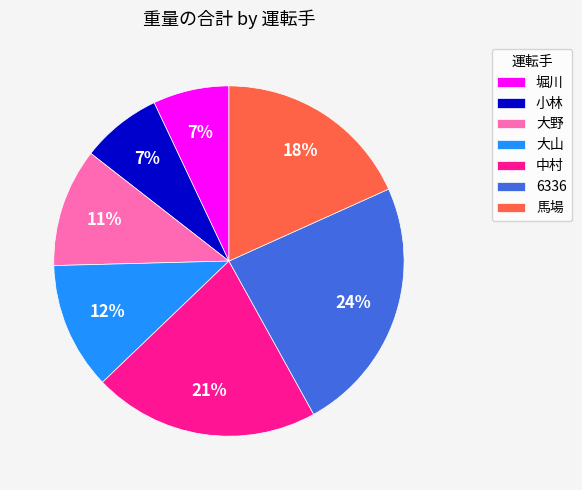

Which category has the biggest portion of the pie?

6336